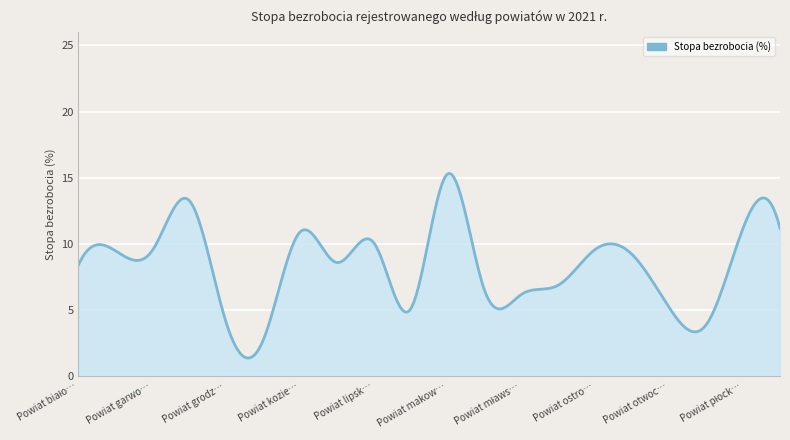

What is the sum of all values?

2512.2